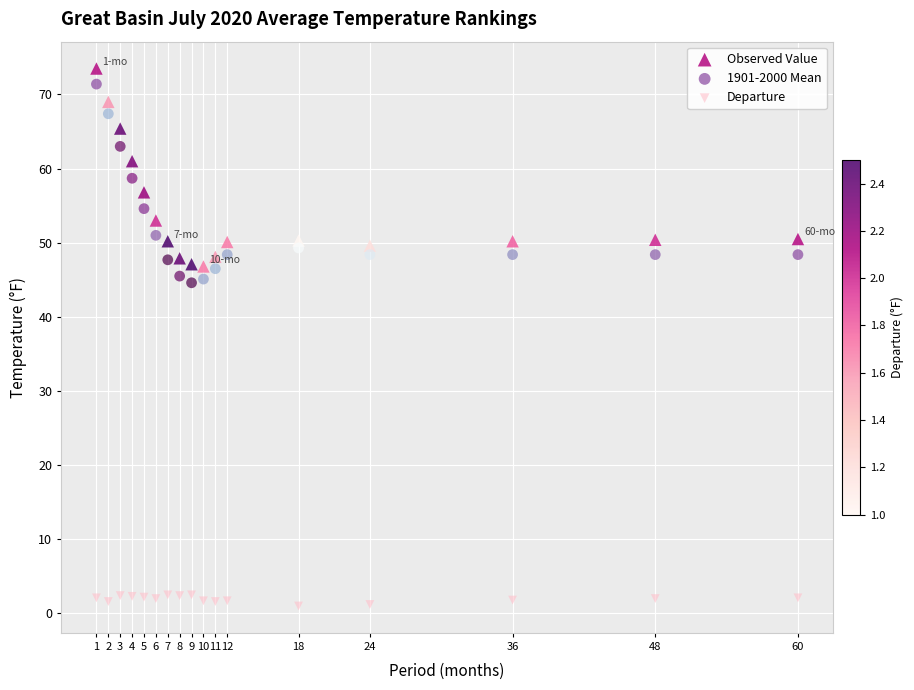

Which series reaches the maximum Y coordinate?

Observed Value